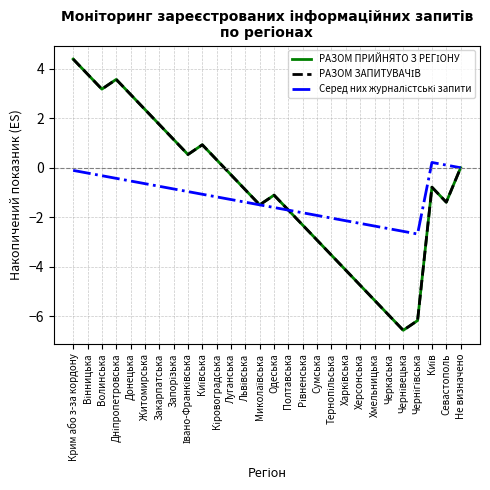

What position from the right is Вінницька?

27